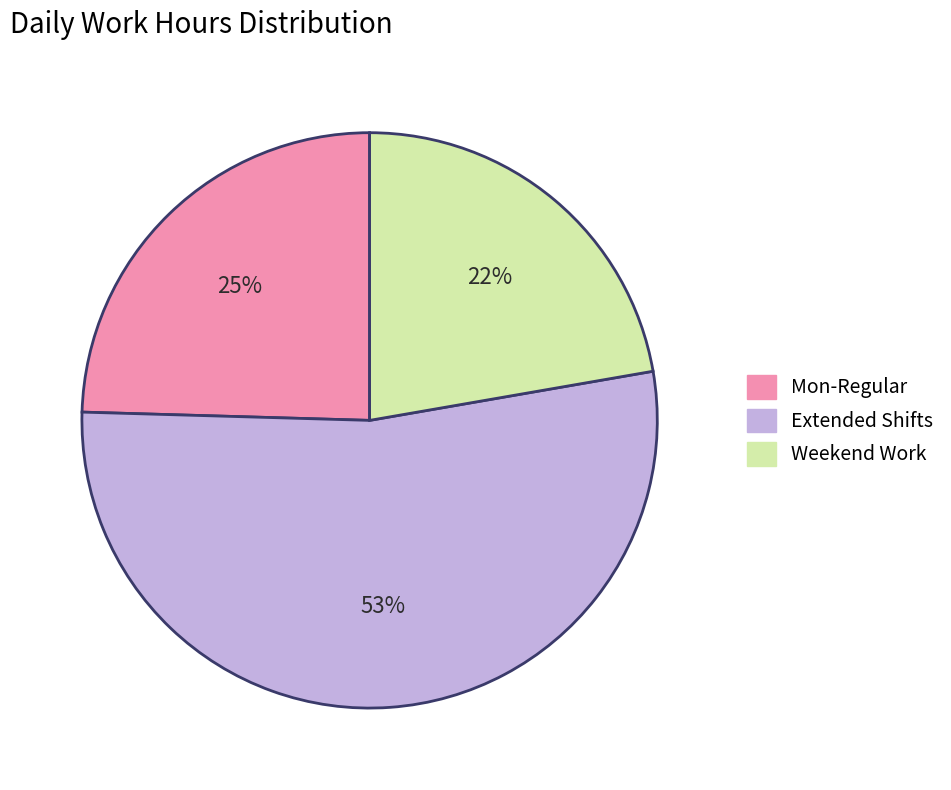

To the nearest percent, what is the average slice percentage?

33%